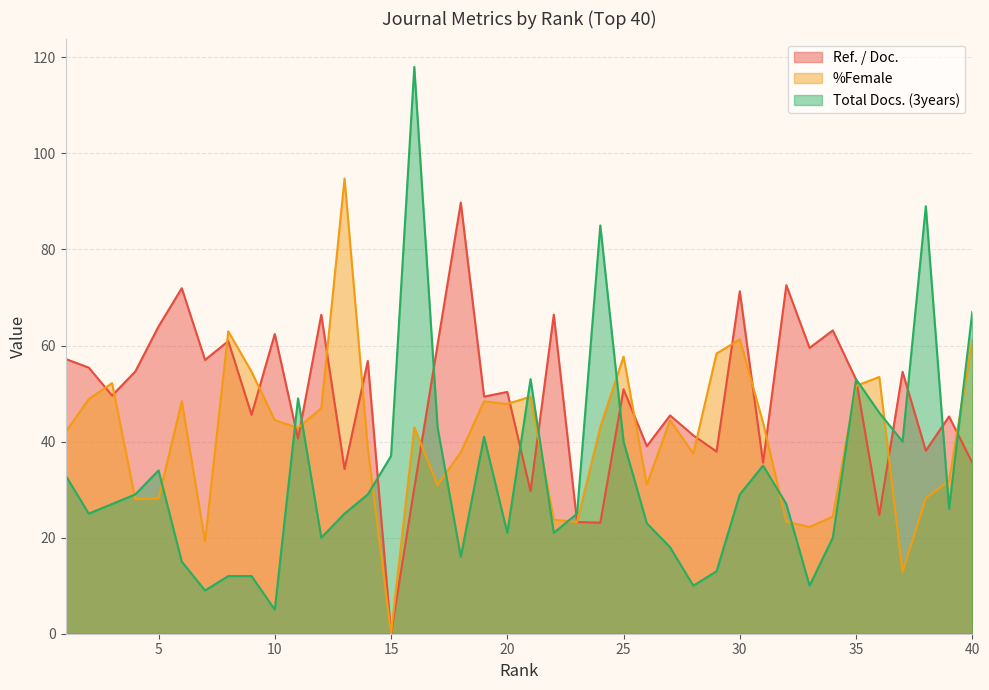

What is the value of the %Female point at the 31st from the left?

43.9